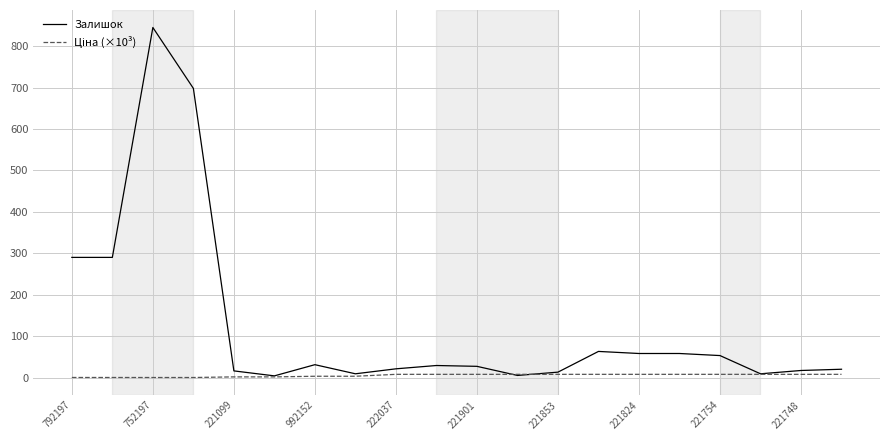

Which series has the largest total across all categories?

Залишок